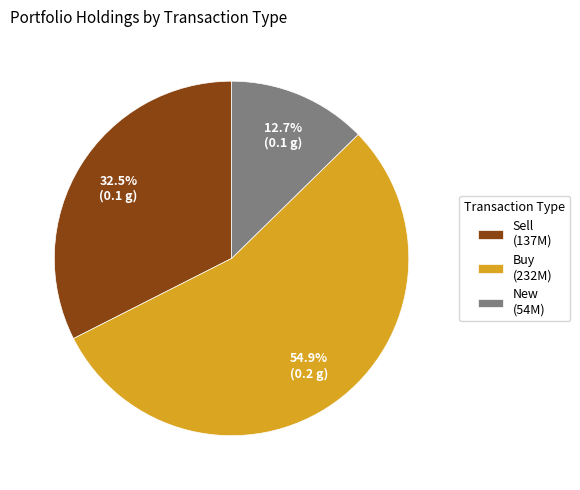

How many slices are in this pie chart?

3